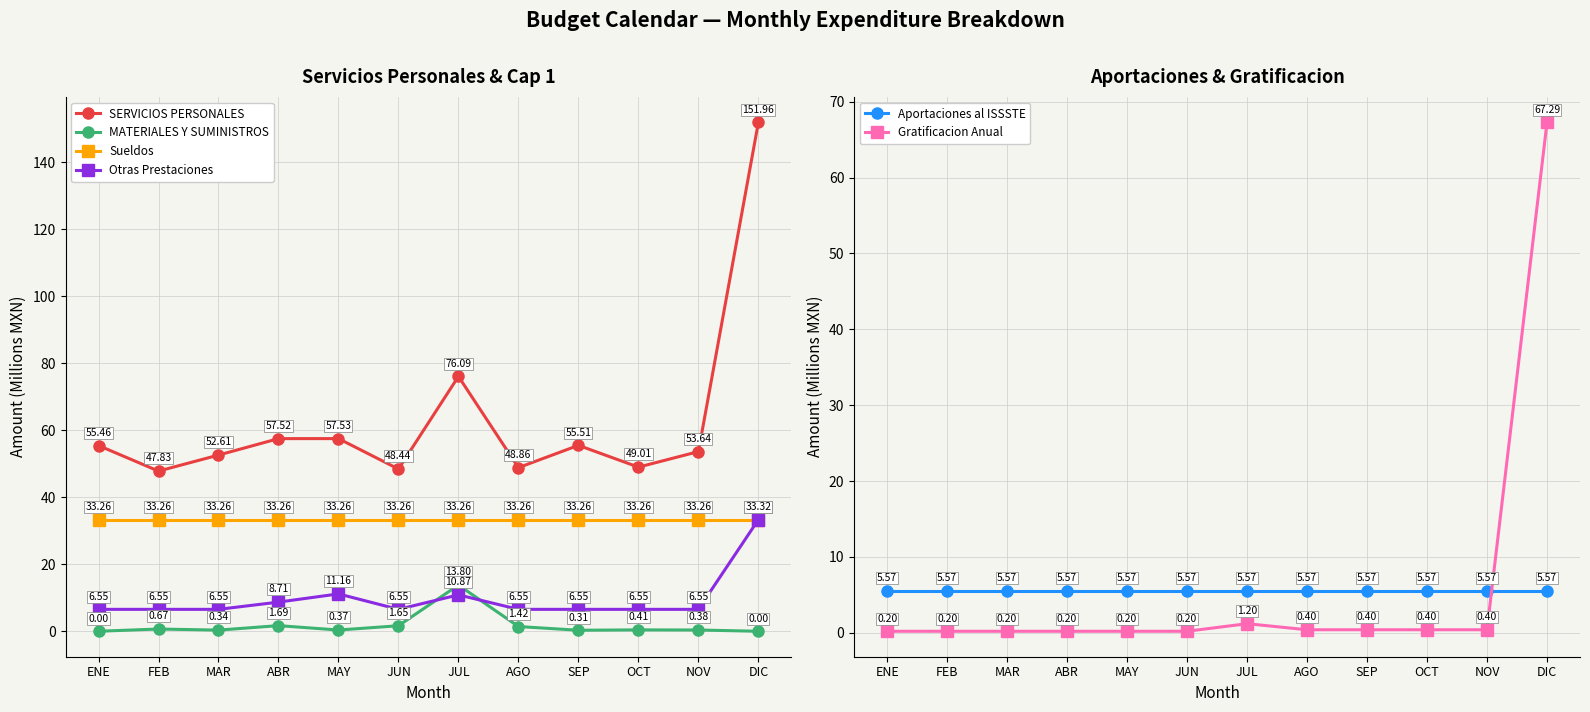

Which series has the largest total across all categories?

SERVICIOS PERSONALES